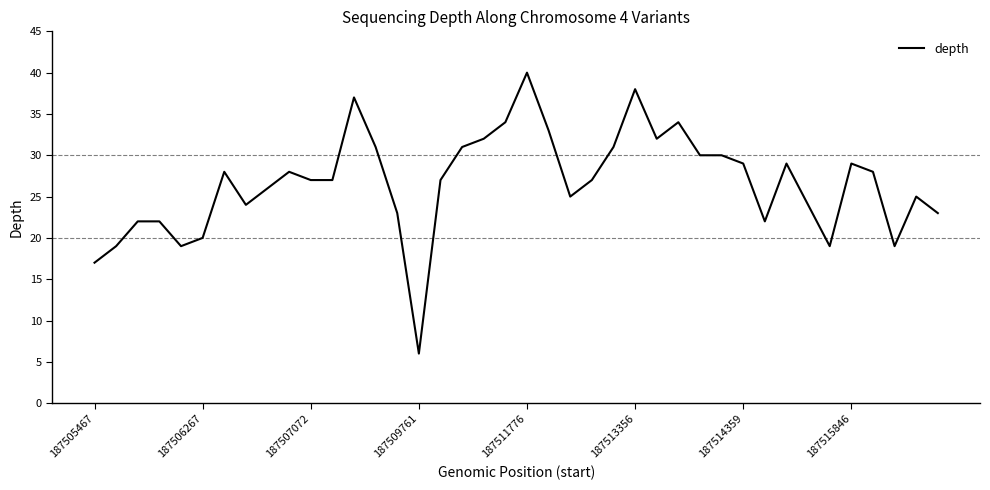

What is the difference between the maximum and minimum values?

34